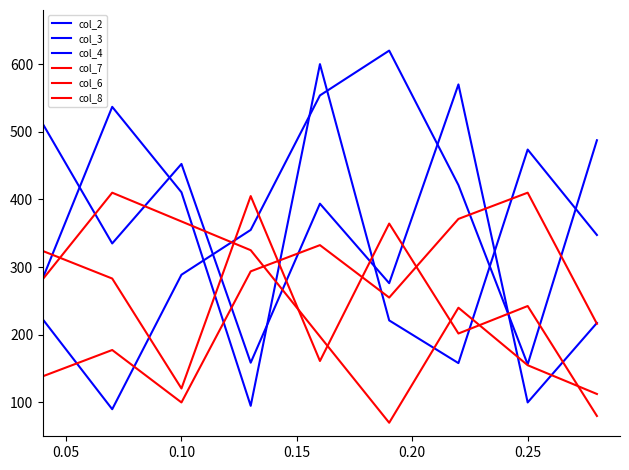

True or false: col_2 and col_7 intersect in this chart.

True